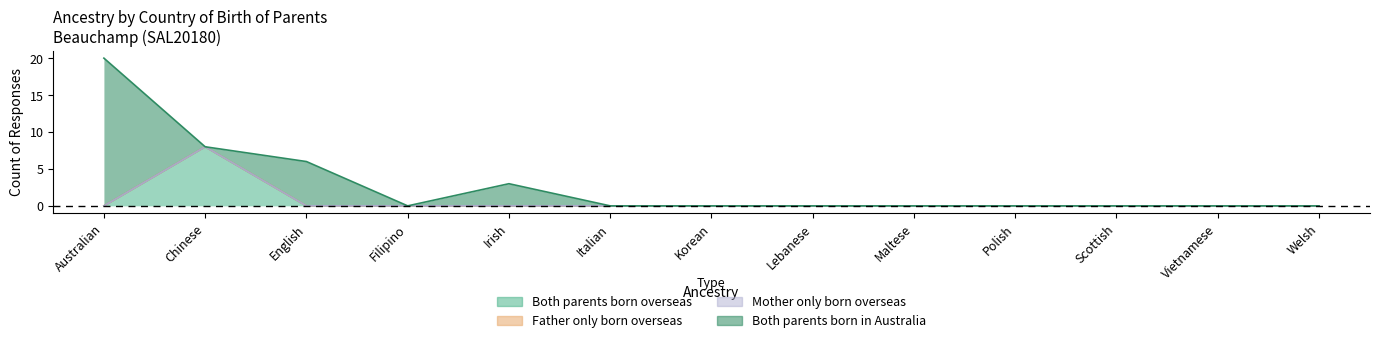

What is the average value of the Both parents born overseas series?

1